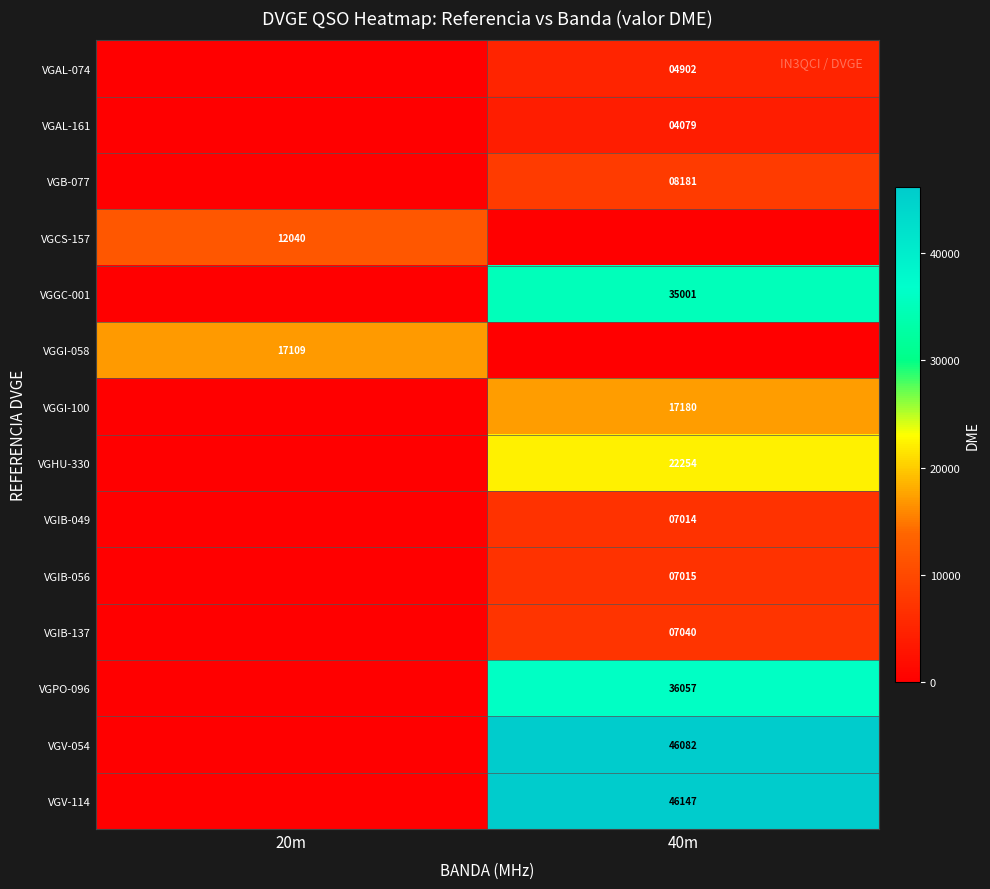

What is the difference between the highest and lowest values at 40m?

46147